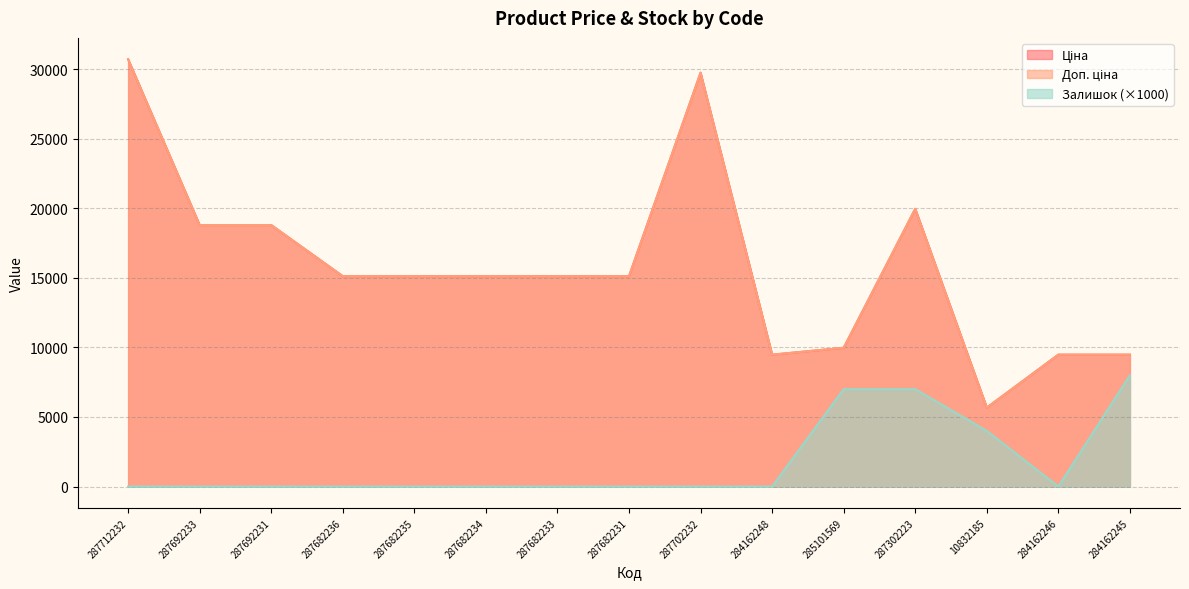

Which category has the highest value across all series?

287712232